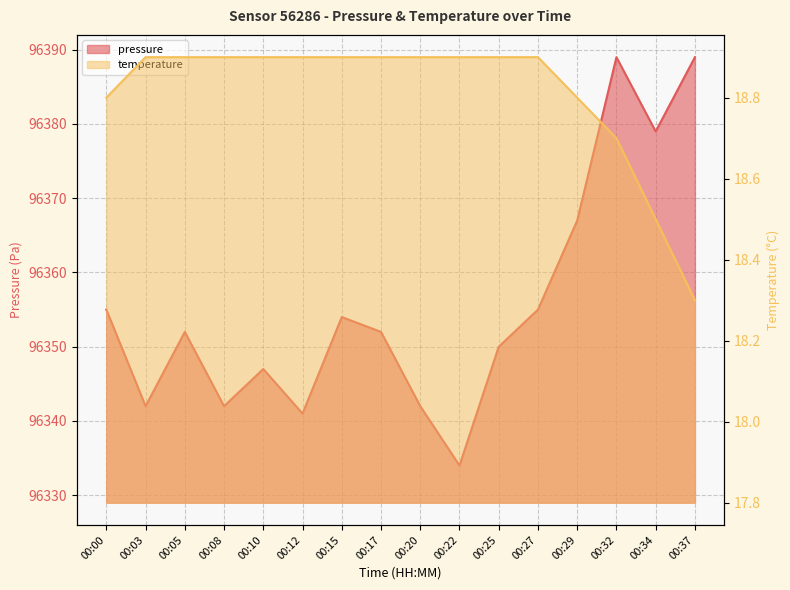

Count the number of categories in the chart.

16